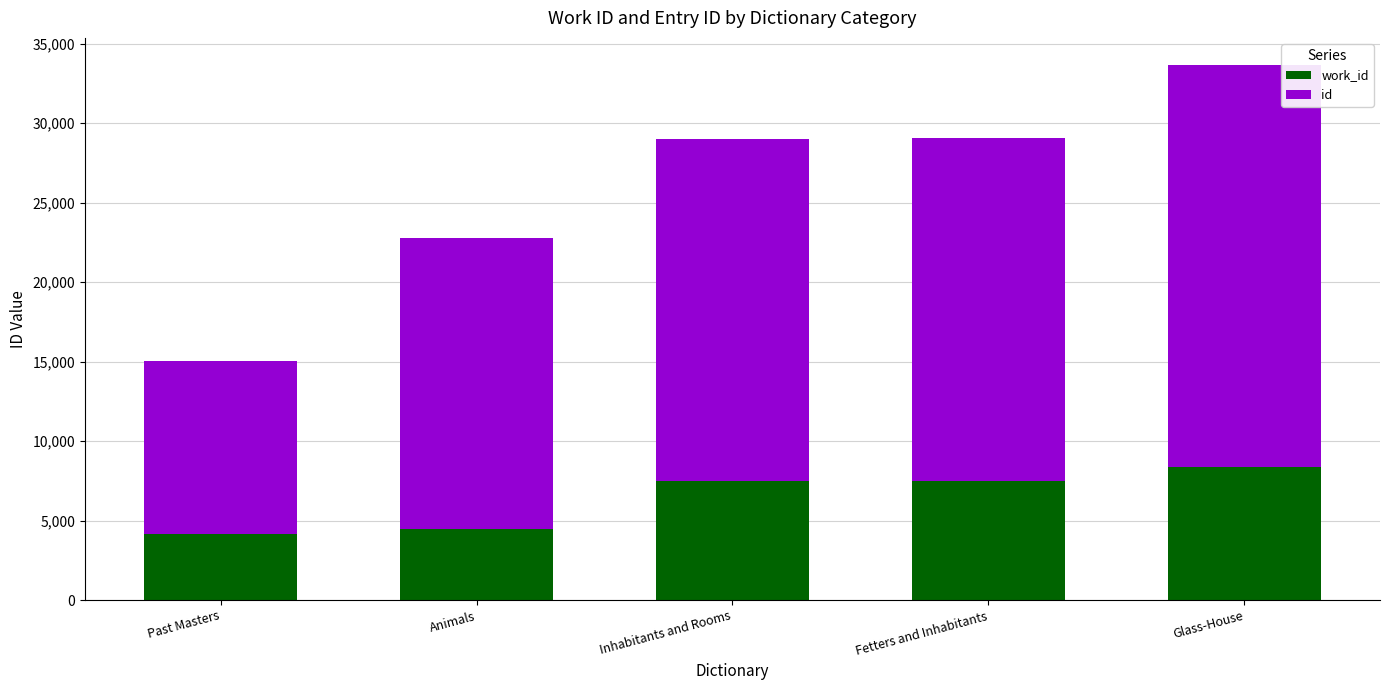

What is the total value across all series at Glass-House?

33686